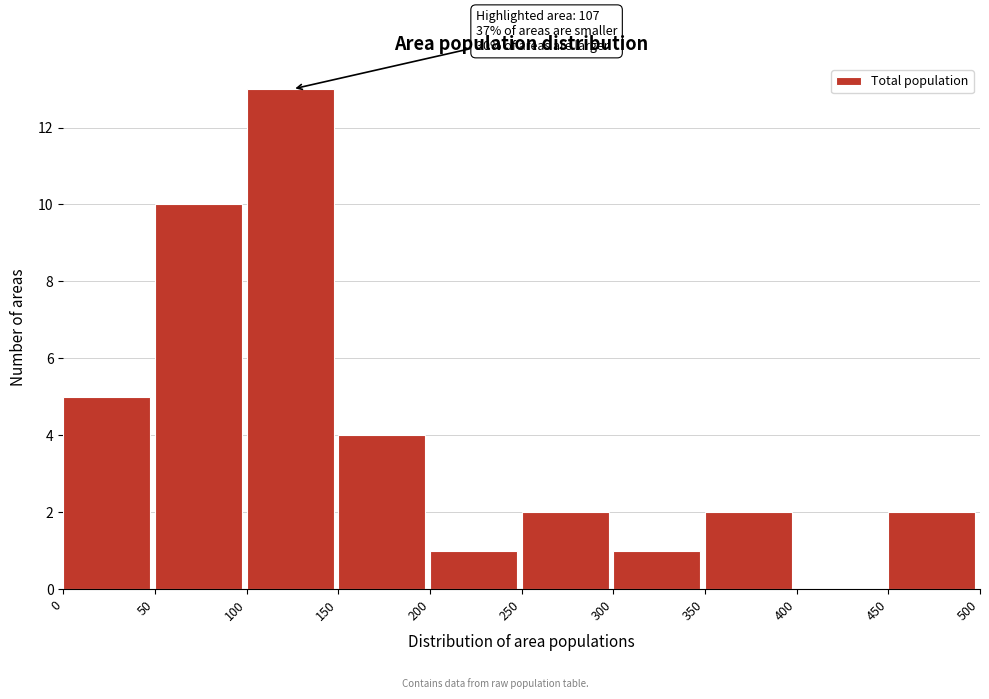

Over which range of the x-axis is the bar tallest?

100 to 150